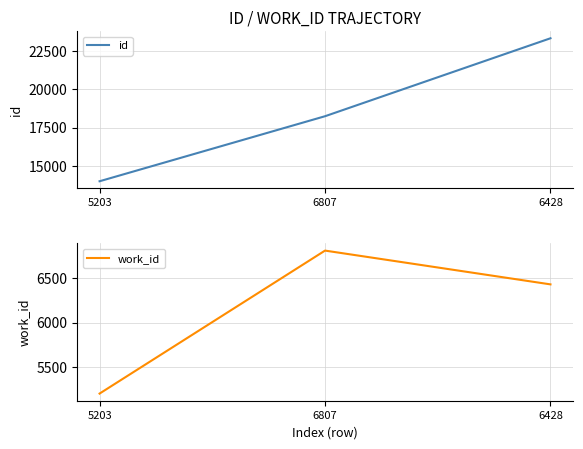

Between 5203 and 6807, which series saw the biggest shift?

id